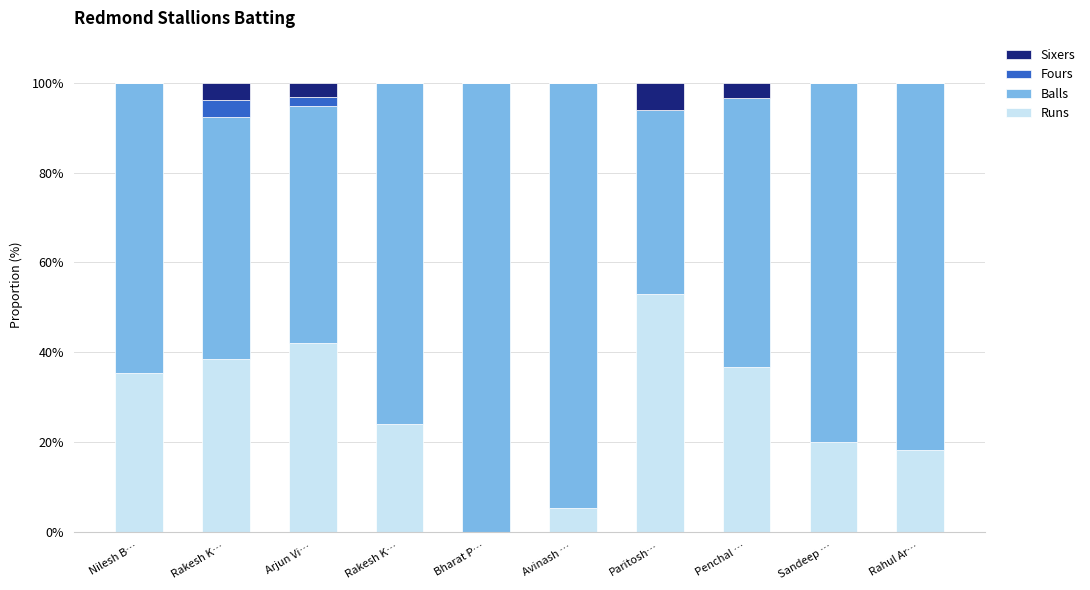

List the labels in order of Balls value, largest first.

Bharat P…, Avinash …, Rahul Ar…, Sandeep …, Rakesh K…, Nilesh B…, Penchal …, Rakesh K…, Arjun Vi…, Paritosh…